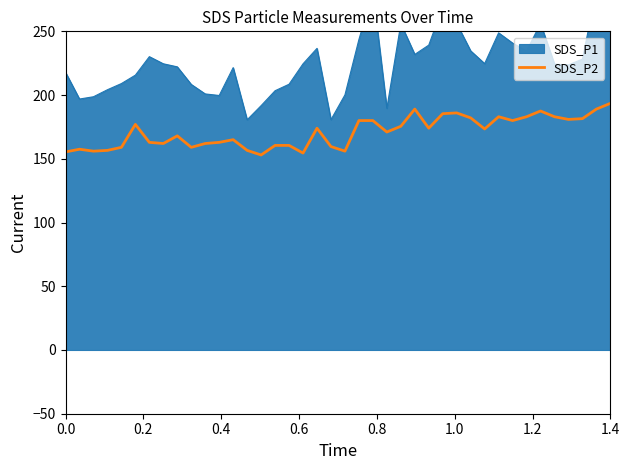

What is the minimum value for SDS_P2?

153.0